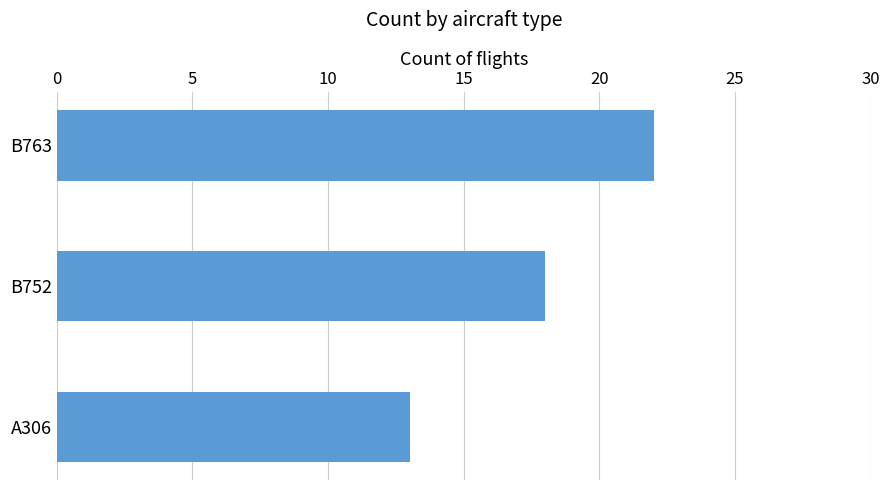

How many values are between 13 and 22?

3